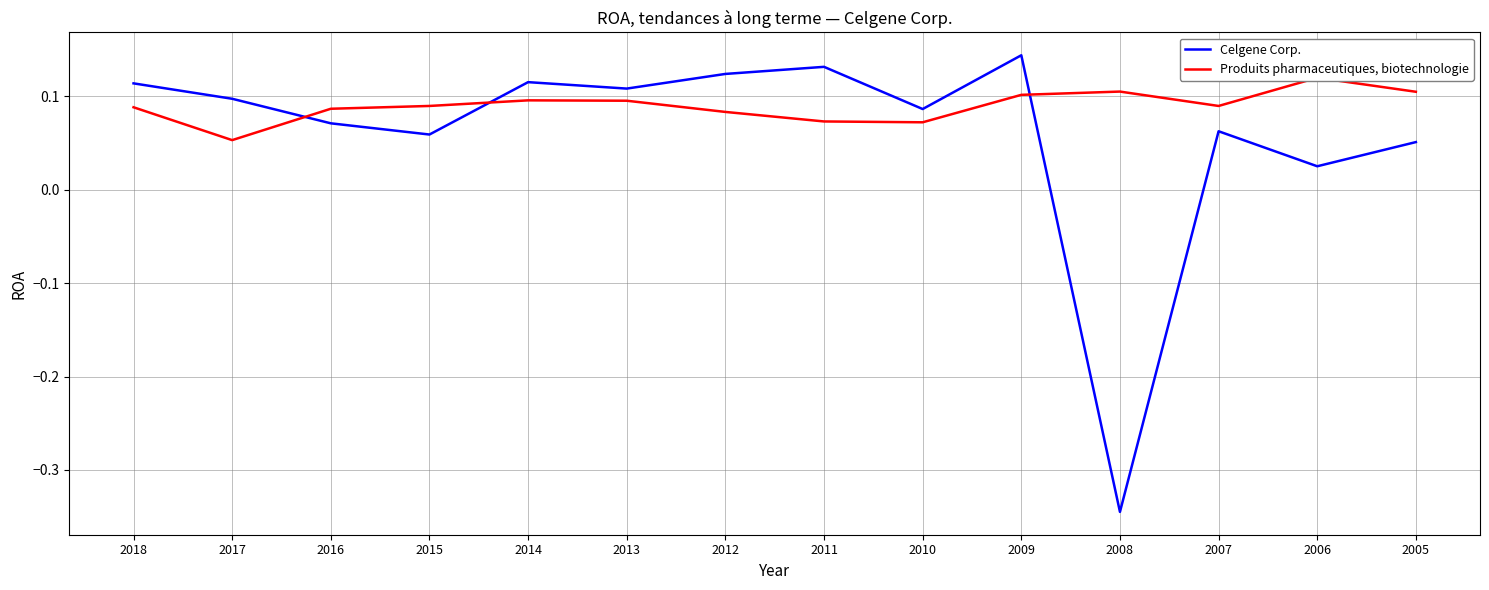

What is the greatest value displayed?

0.1